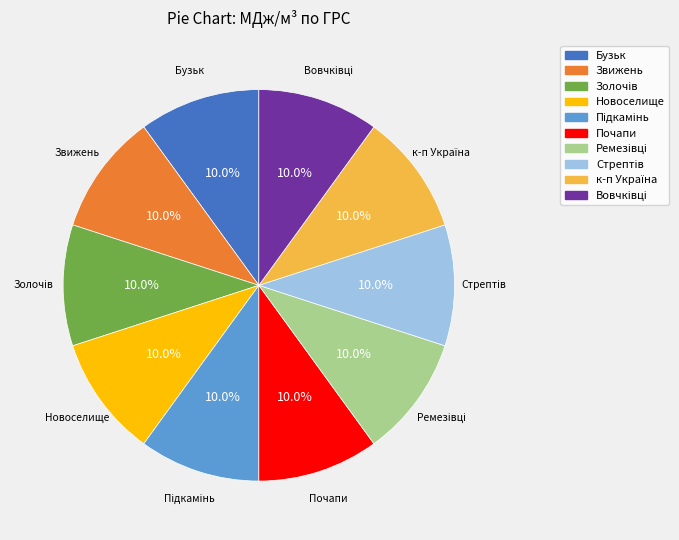

The Почапи slice represents 10% of the pie. True or false?

True